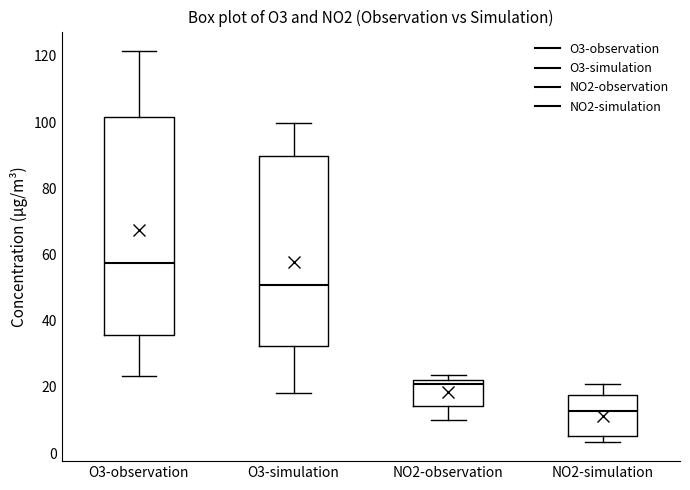

Which box has the lowest median line?

NO2-simulation